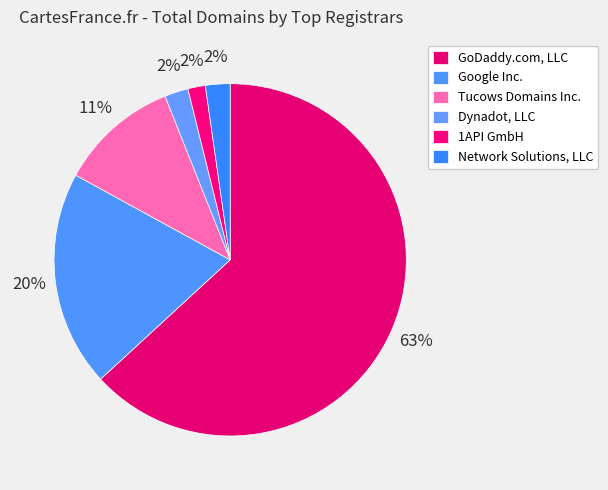

Combined, do GoDaddy.com, LLC and Network Solutions, LLC account for over 50%?

Yes